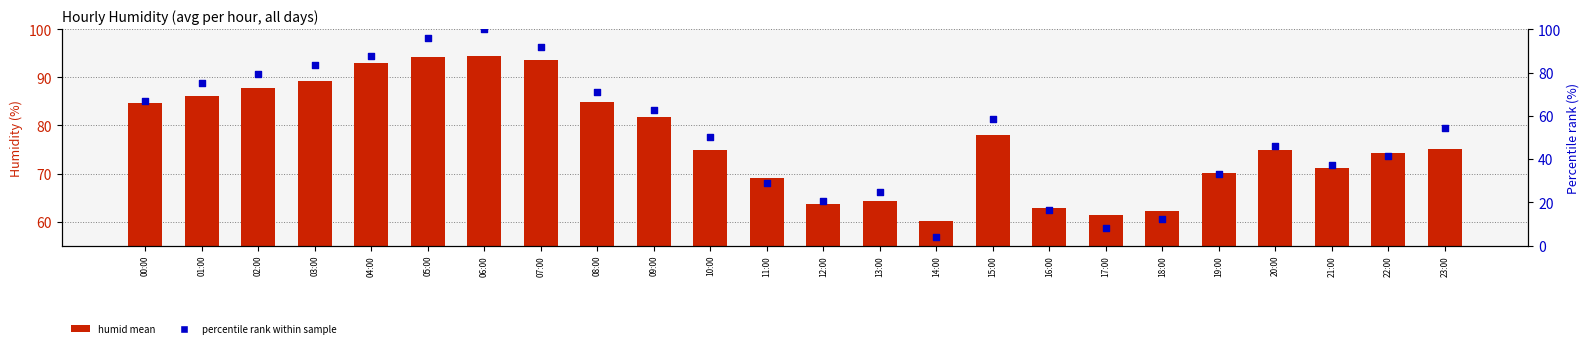

What are all the series names shown in the legend?

humid mean, percentile rank within sample